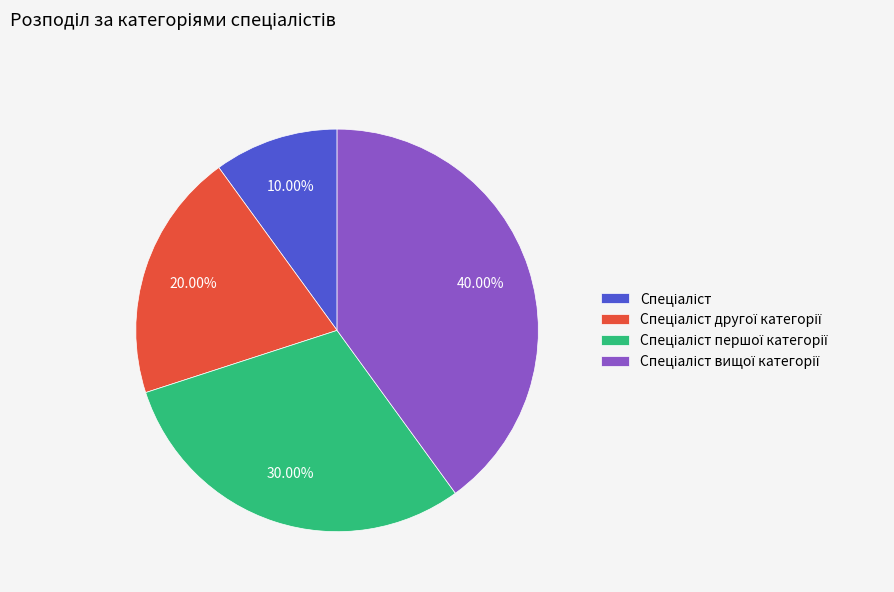

Does any single category account for the majority?

No